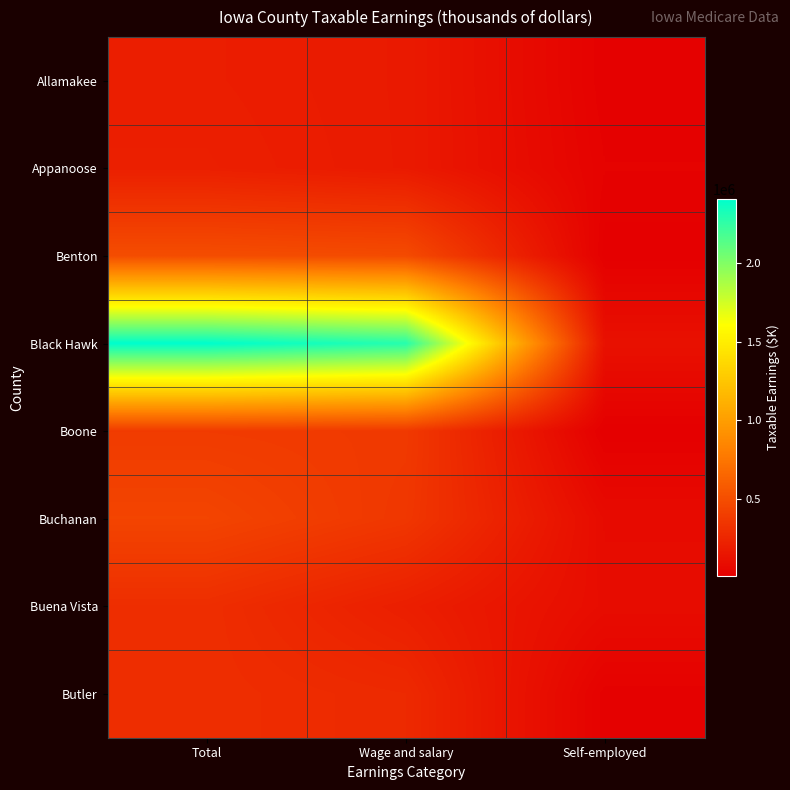

Between Total and Self-employed, which is larger?

Total